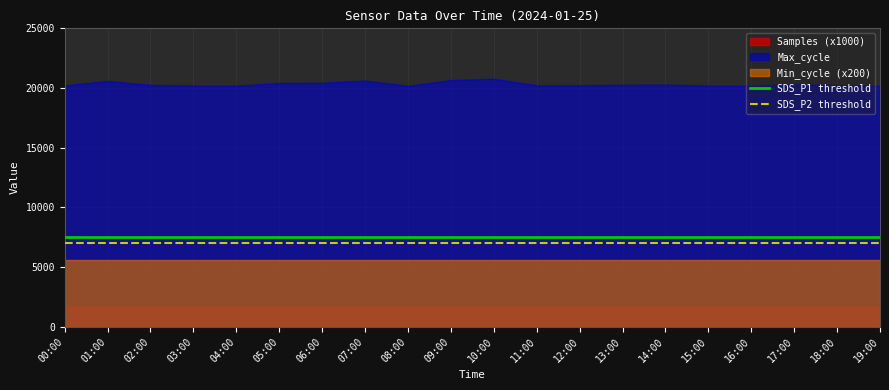

True or false: SDS_P1 threshold has more than 2 interior local peaks.

False